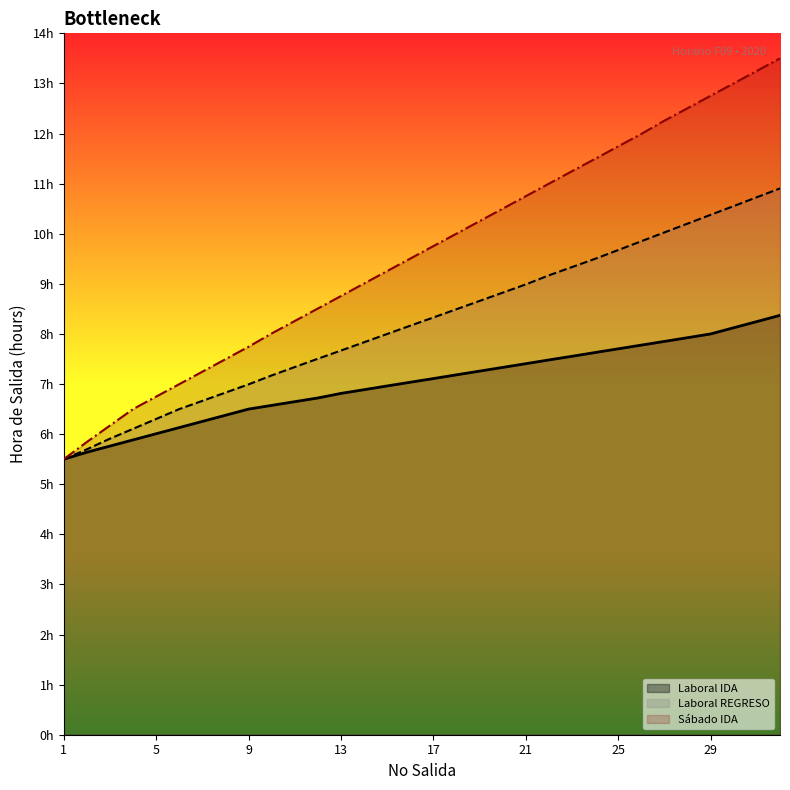

What is the average value of the Sabado IDA series?

9.6